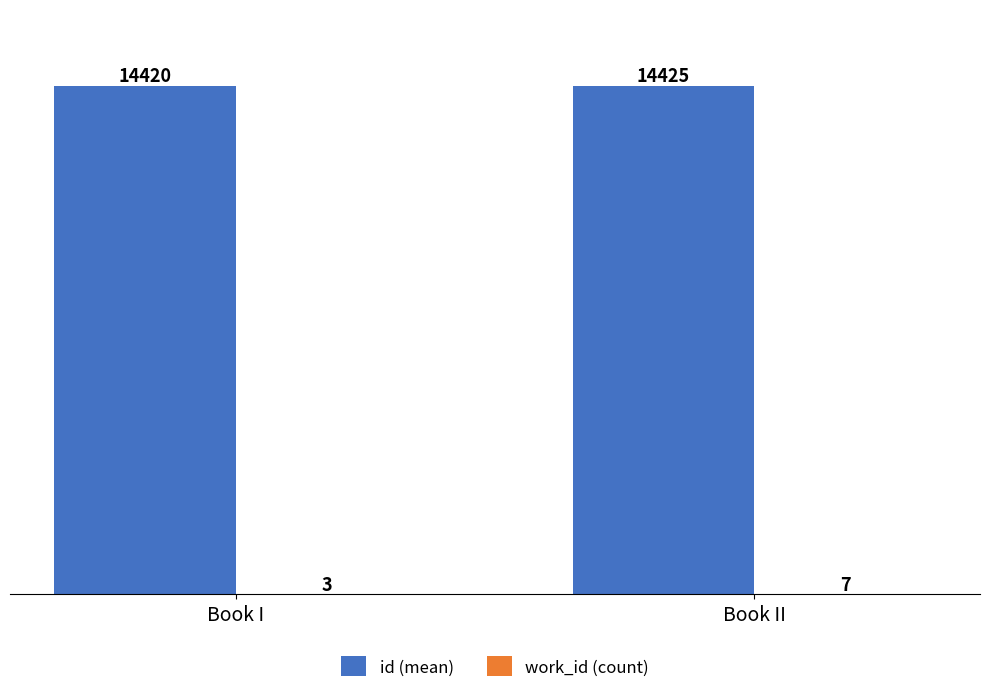

Are the bars grouped side by side (vs. stacked)?

Yes